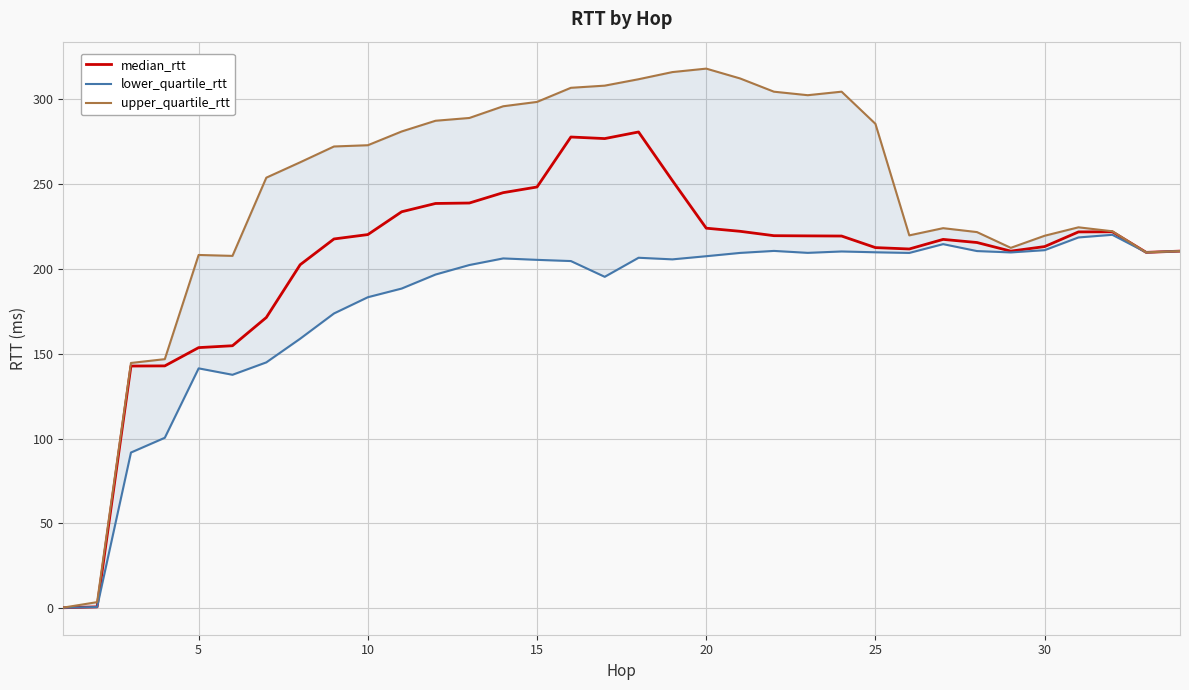

What are all the series names shown in the legend?

median_rtt, lower_quartile_rtt, upper_quartile_rtt